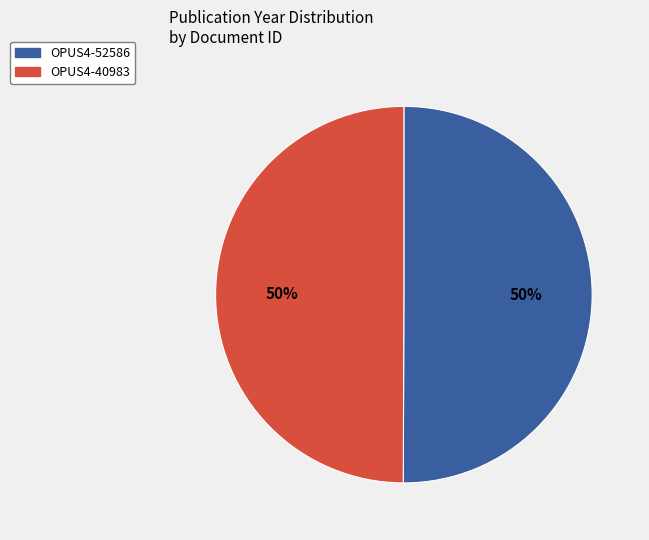

What percentage is the OPUS4-40983 slice, to the nearest percent?

50%